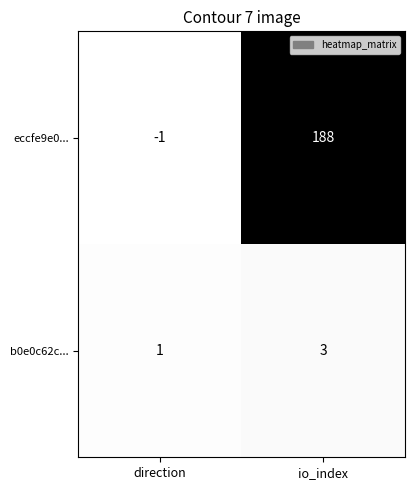

The value of eccfe9e0... at io_index is 188. True or false?

True